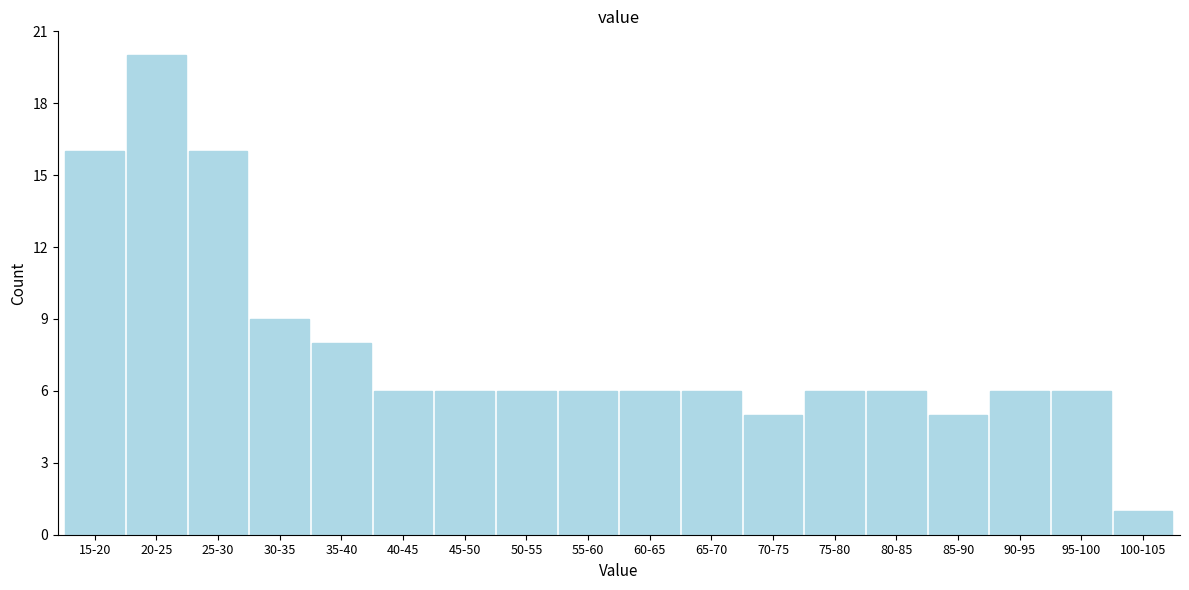

Reading left to right, list all the values displayed in this chart.

15-20=16	20-25=20	25-30=16	30-35=9	35-40=8	40-45=6	45-50=6	50-55=6	55-60=6	60-65=6	65-70=6	70-75=5	75-80=6	80-85=6	85-90=5	90-95=6	95-100=6	100-105=1